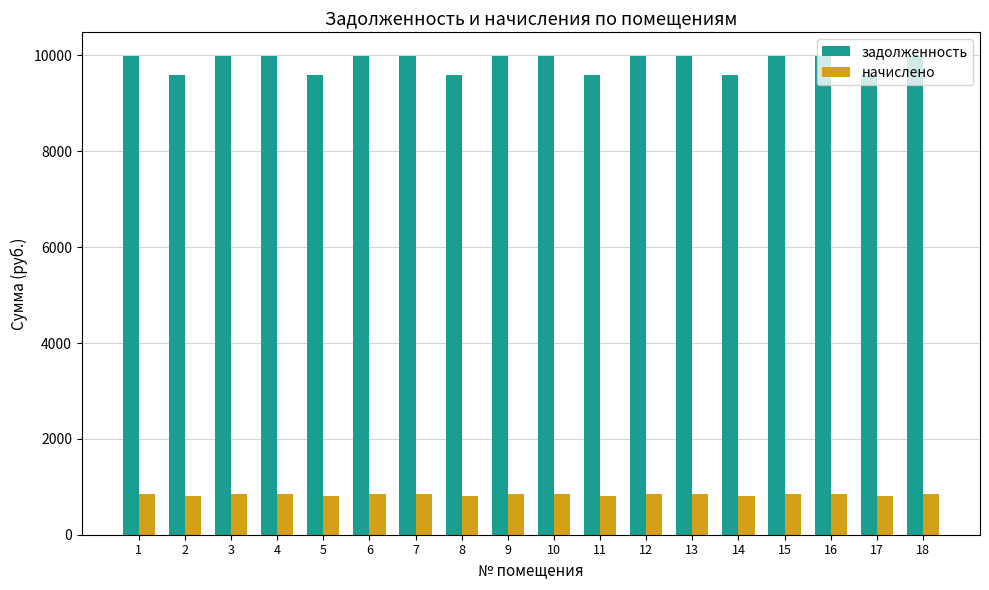

Does the chart contain any negative values?

No